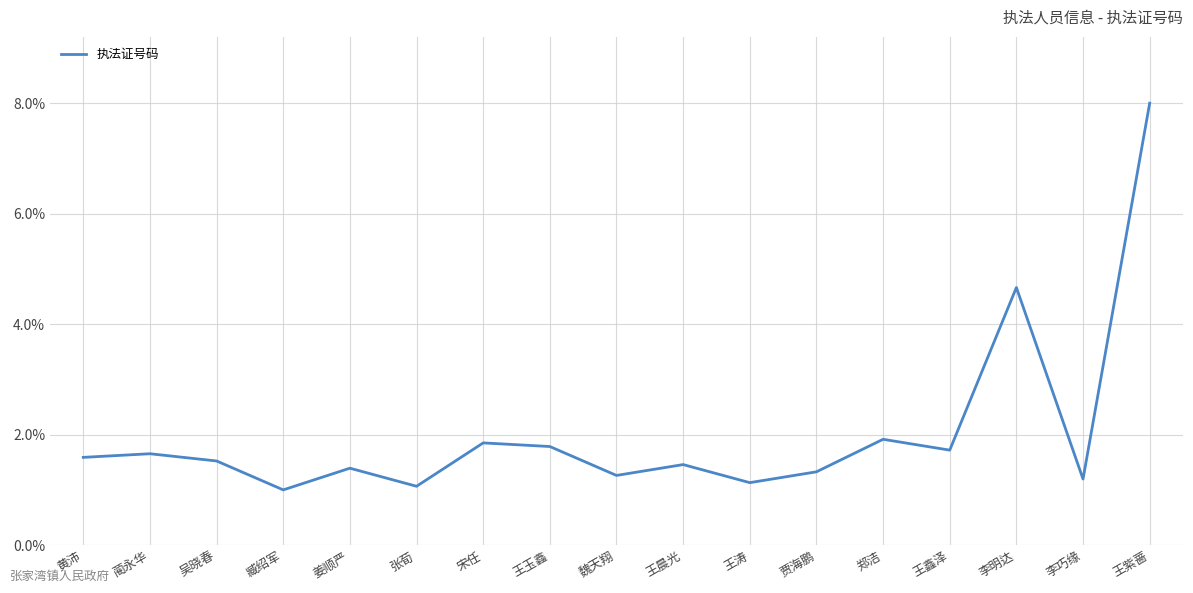

Read the value at 姜顺严.

1.4